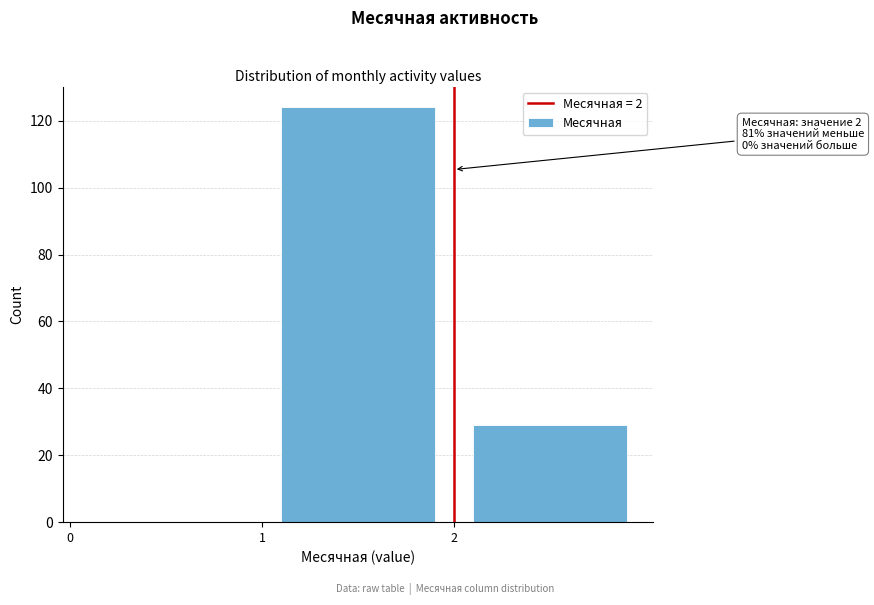

Which range on the x-axis has the tallest bar?

1 to 2